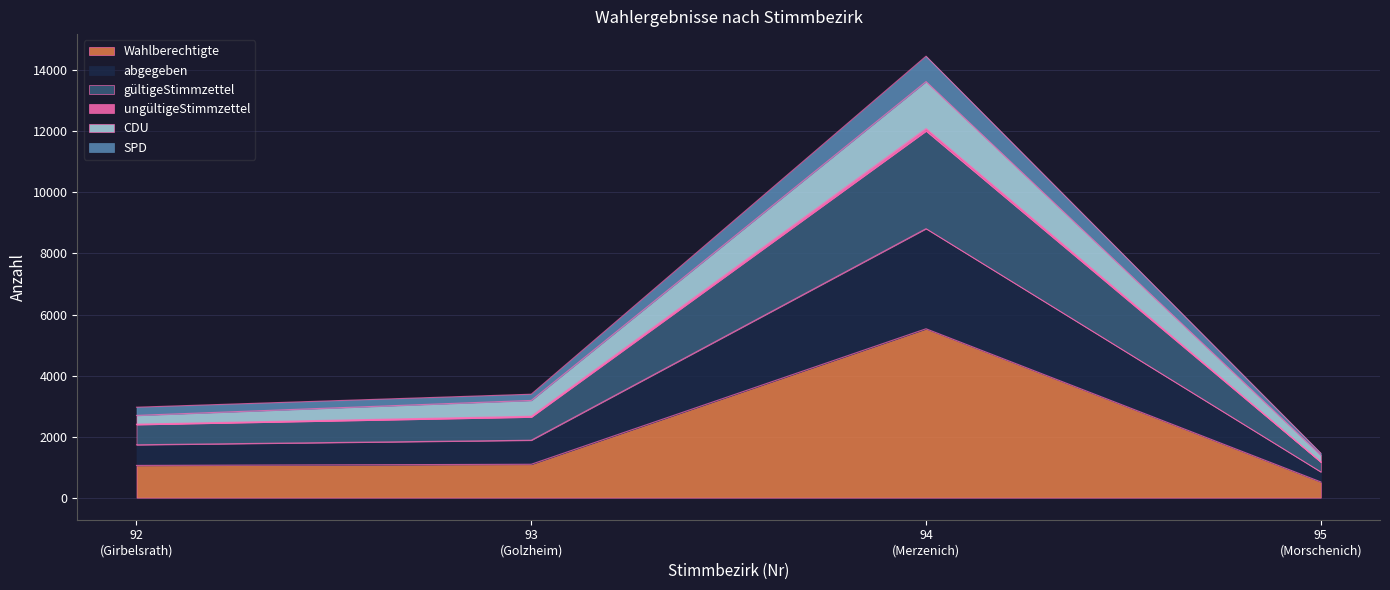

Is it true that ungültigeStimmzettel equals 1736 at 95 (Morschenich)?

False